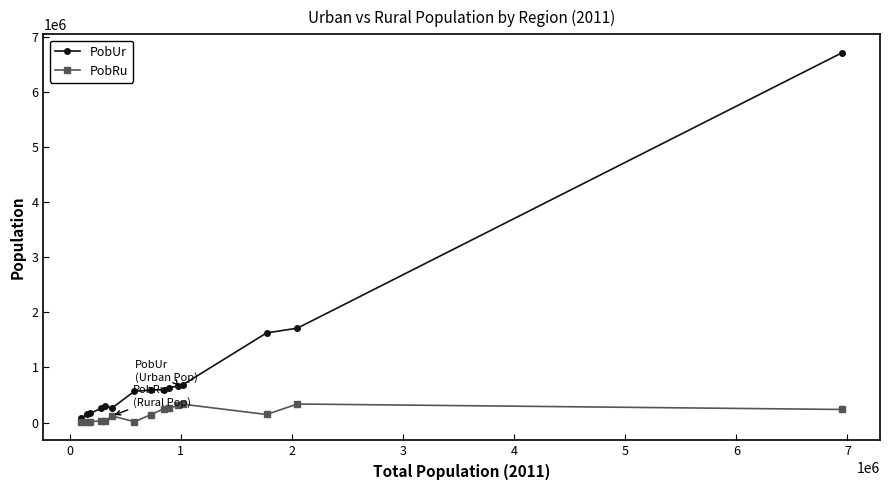

Count the number of data series in this chart.

2